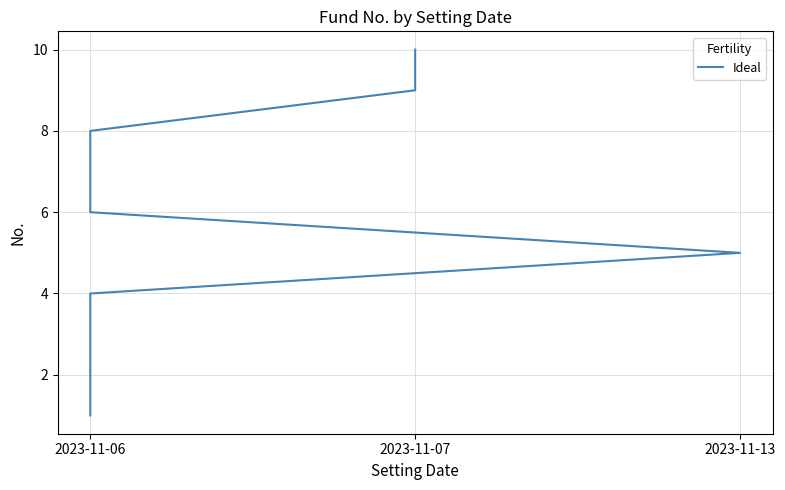

What is the change in value from 2023-11-13 to 5?

+3